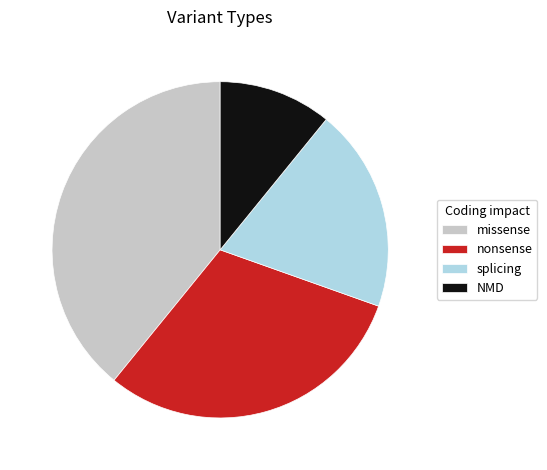

True or false: splicing accounts for 20% of the total.

True